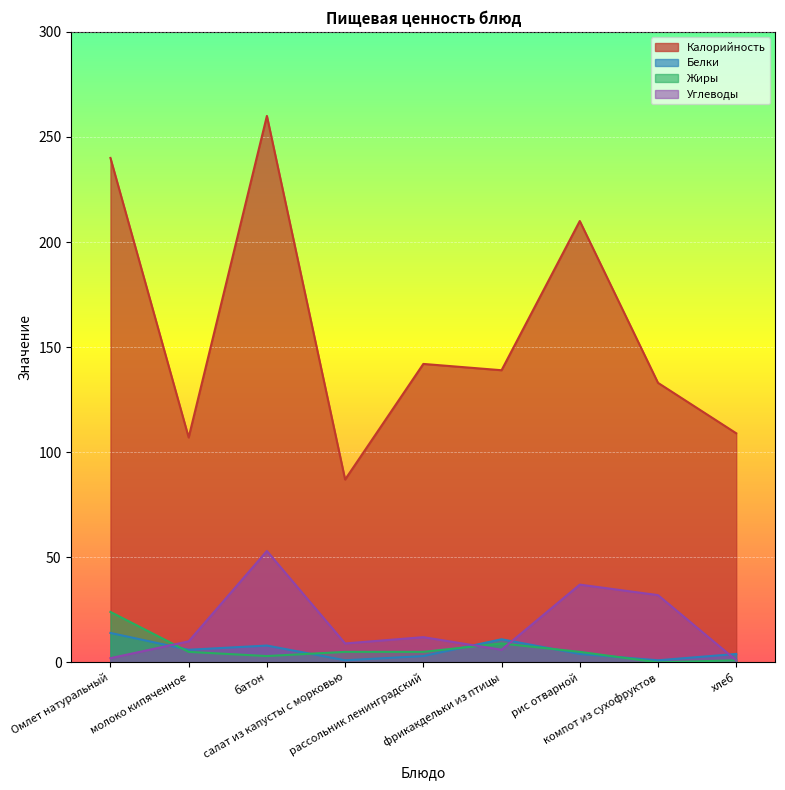

What is the difference between the maximum and second lowest values in the Углеводы series?

51